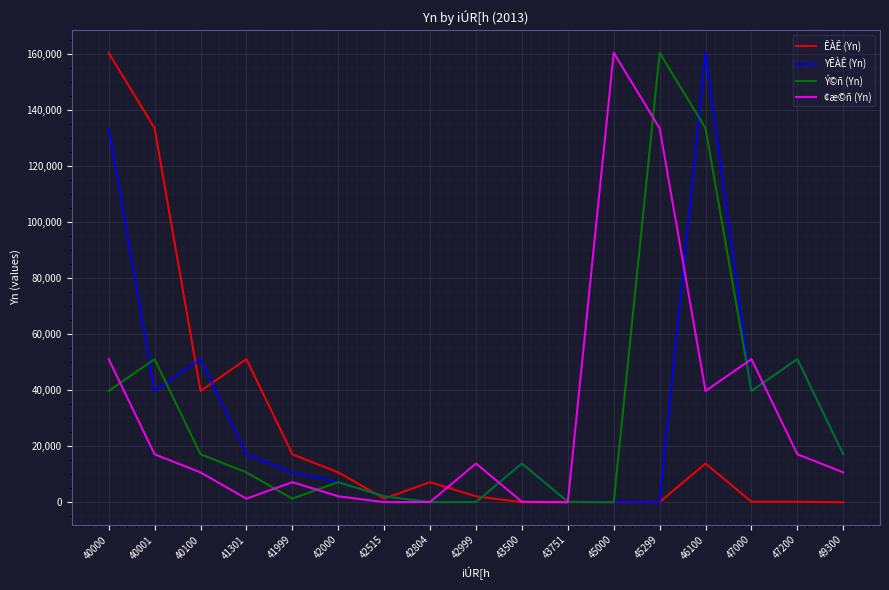

What is the approximate value of Ý©ñ (Yn) at 40000?

39776